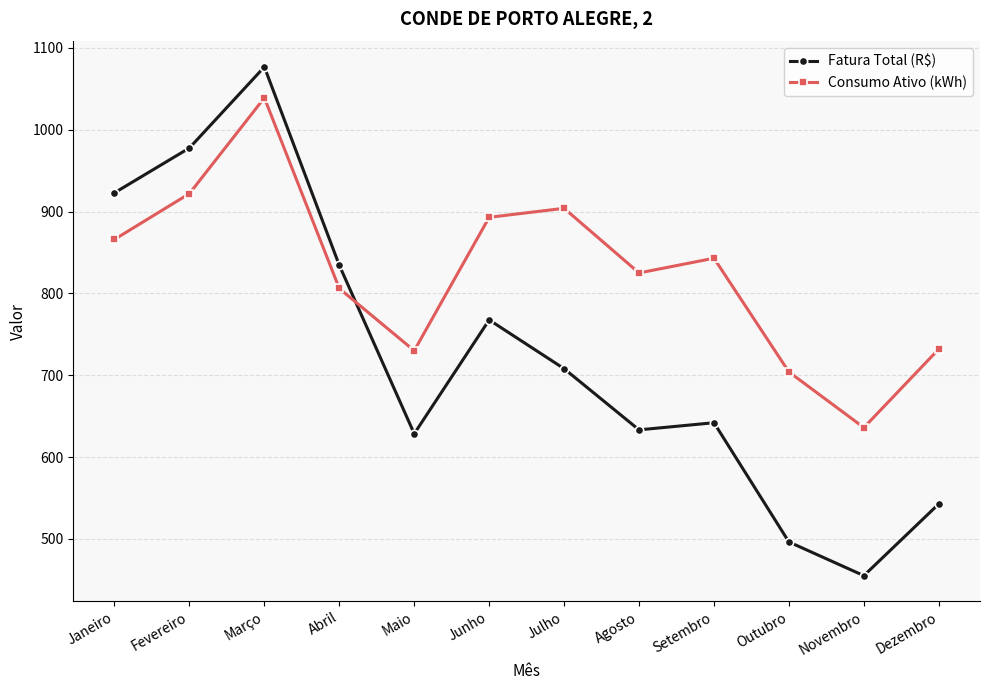

What is the spread (max minus min) of values at Dezembro?

189.3